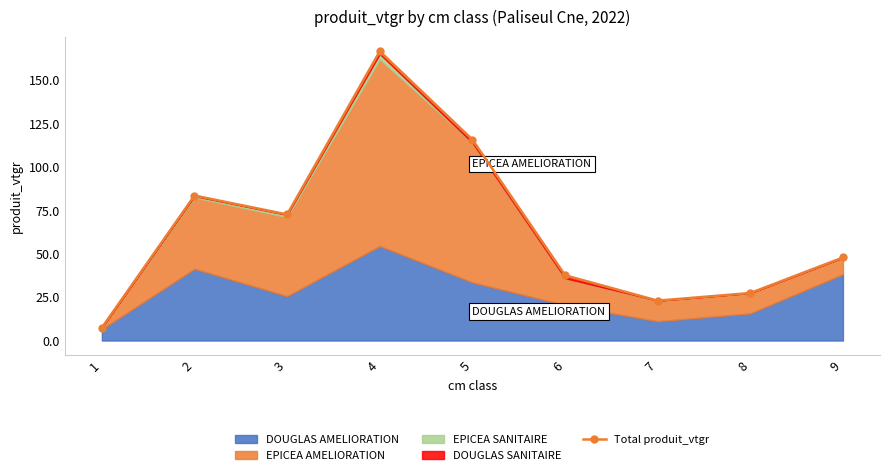

What is the change in value from 1 to 3?

+65.2